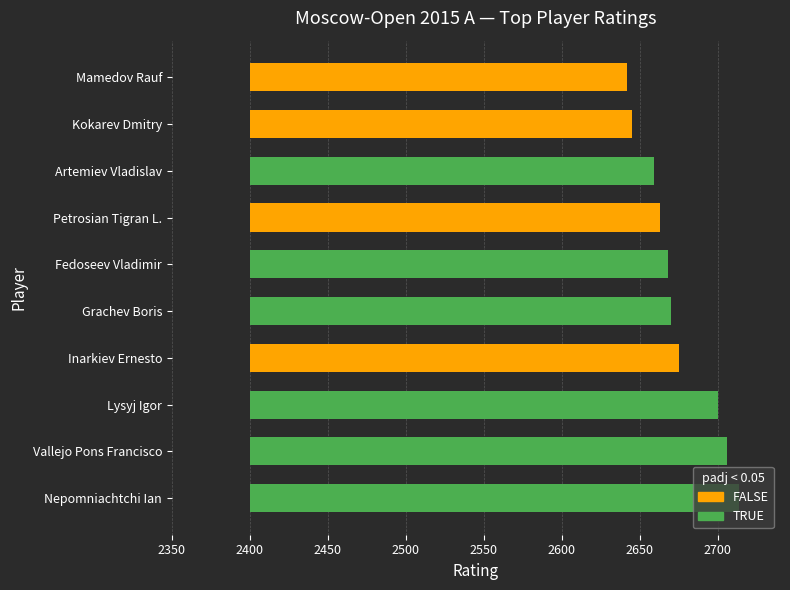

The chart shows a value of 394 at Mamedov Rauf. True or false?

False